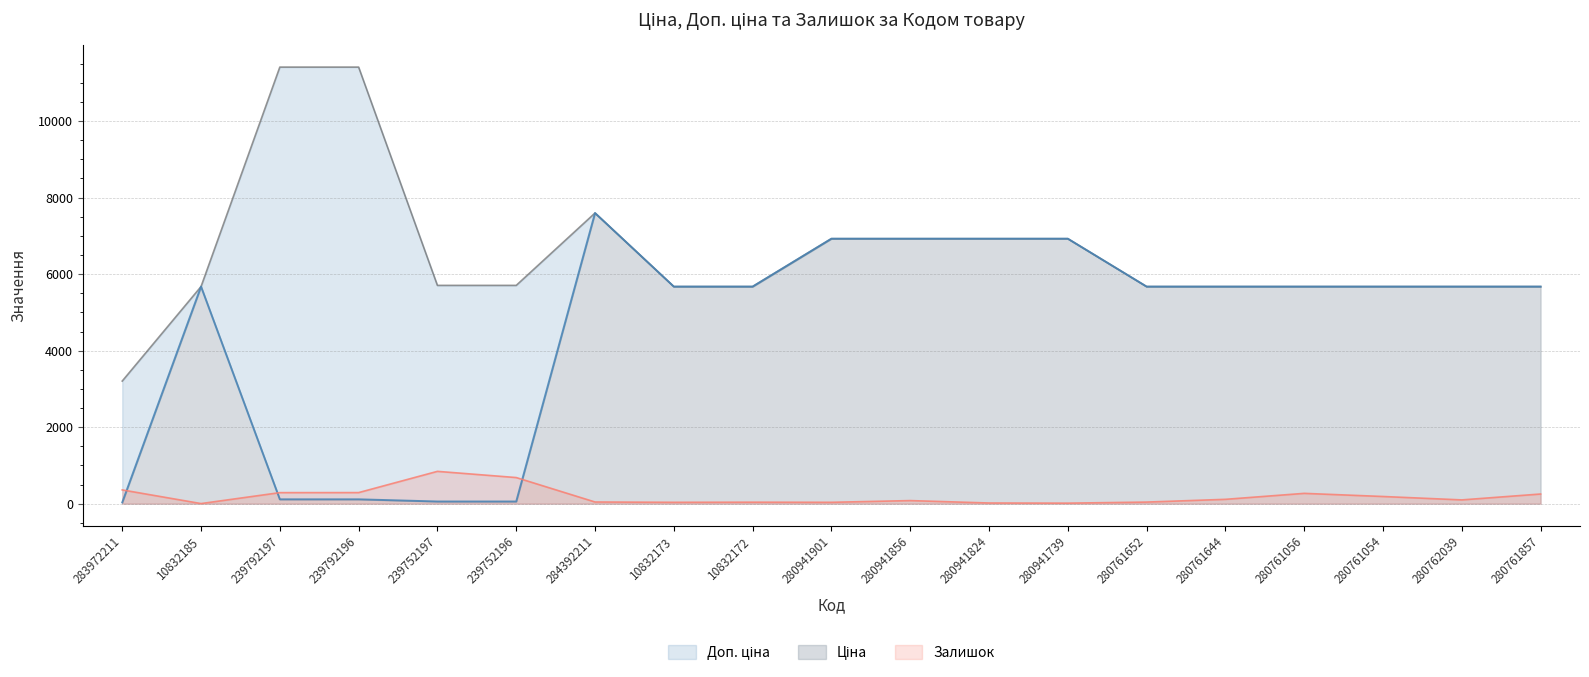

What is the difference between the maximum and minimum values in the Залишок series?

842